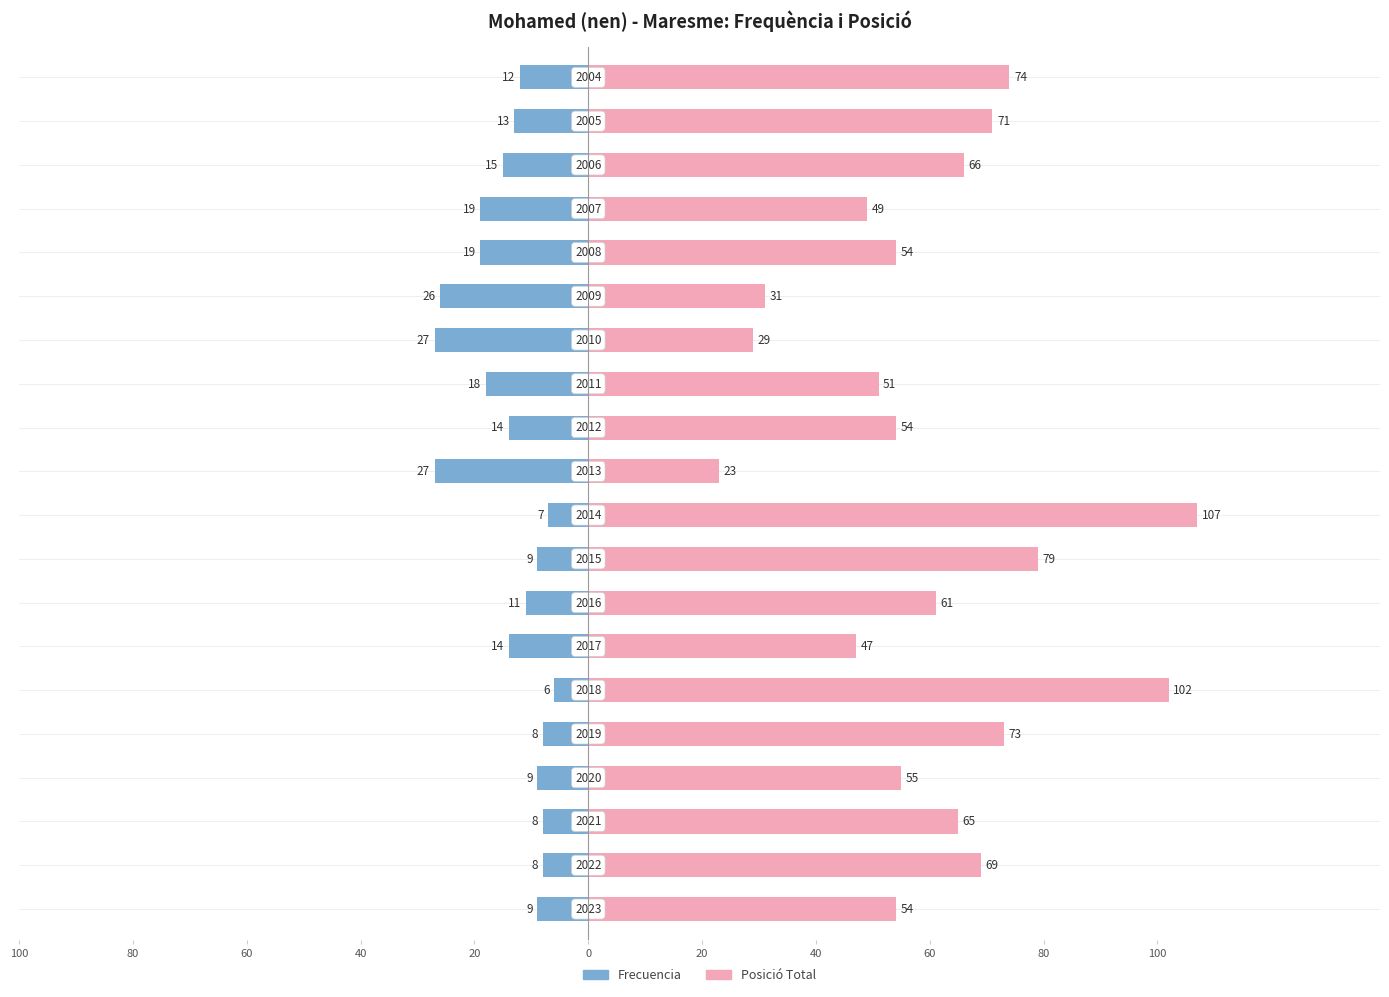

What is the greatest value displayed?

107